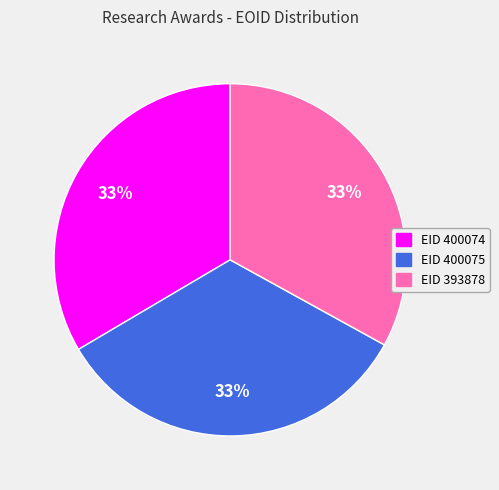

To the nearest percent, what percentage of the pie is EID 393878?

33%